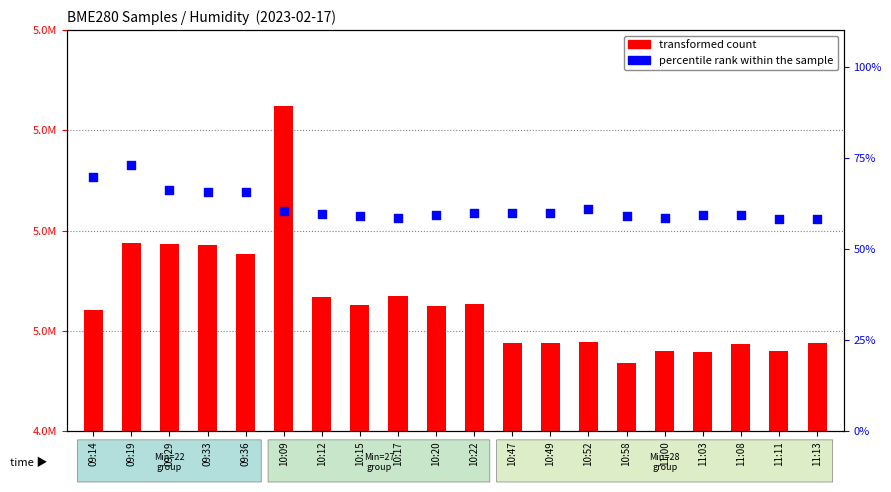

Which series has the widest spread of Y values?

transformed count